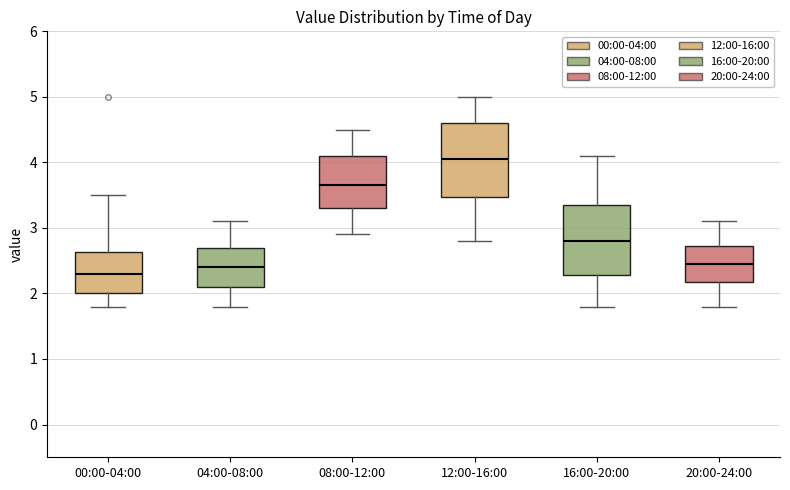

Which box's median line is the highest?

12:00-16:00